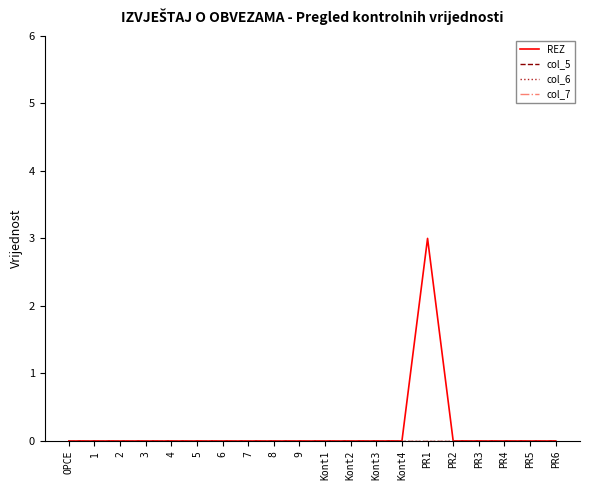

Rank the categories by col_7 value from lowest to highest.

OPCE, 1, 2, 3, 4, 5, 6, 7, 8, 9, Kont1, Kont2, Kont3, Kont4, PR1, PR2, PR3, PR4, PR5, PR6